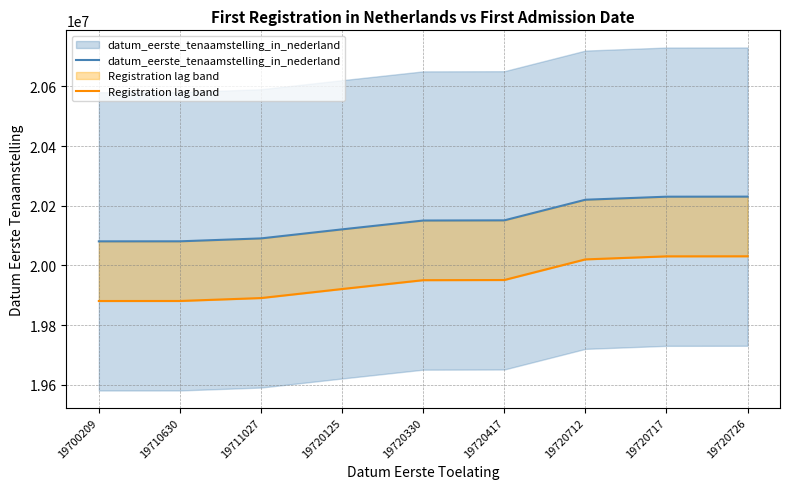

Rank the categories by Registration lag band value from lowest to highest.

19700209, 19710630, 19711027, 19720125, 19720330, 19720417, 19720712, 19720717, 19720726